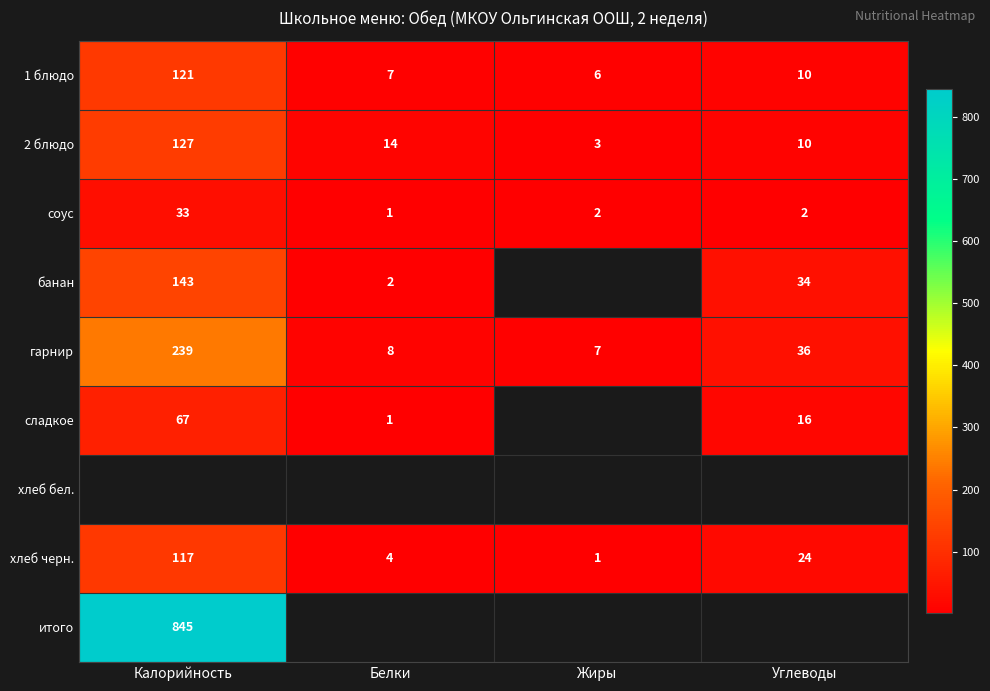

Rank the categories by хлеб черн. value from highest to lowest.

Калорийность, Углеводы, Белки, Жиры